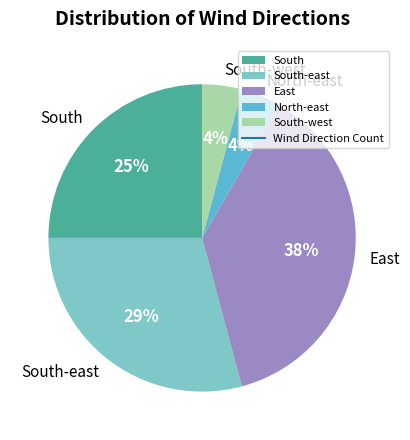

Which has a higher value, East or South-west?

East